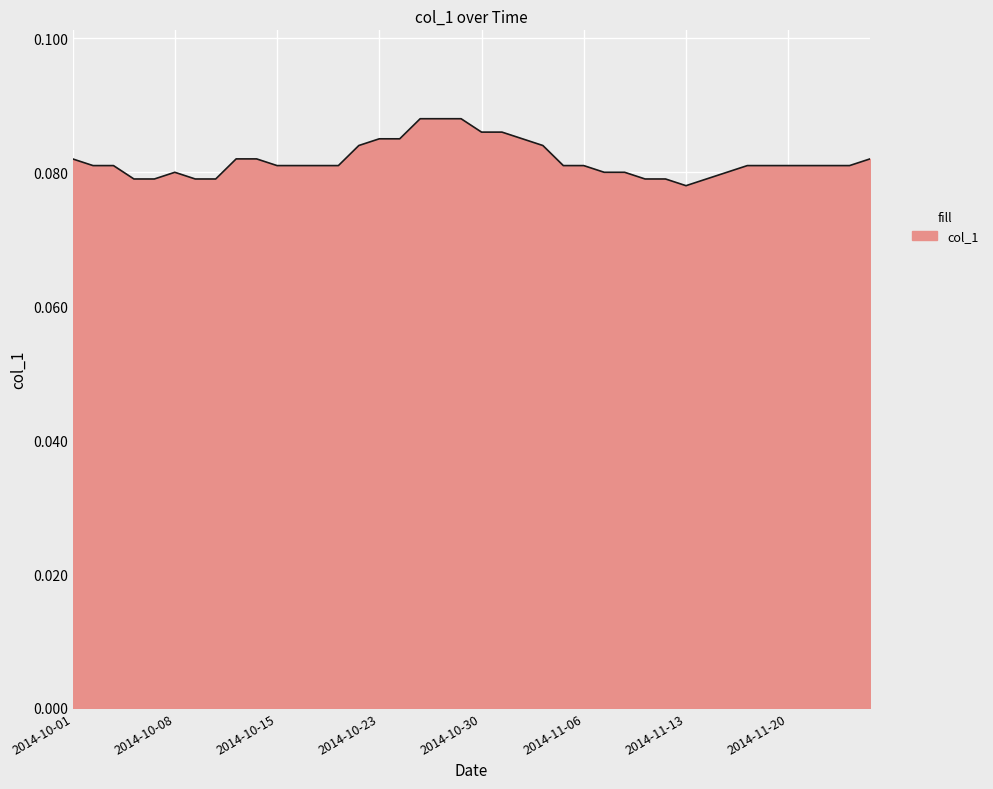

How many values are between 0 and 1?

40